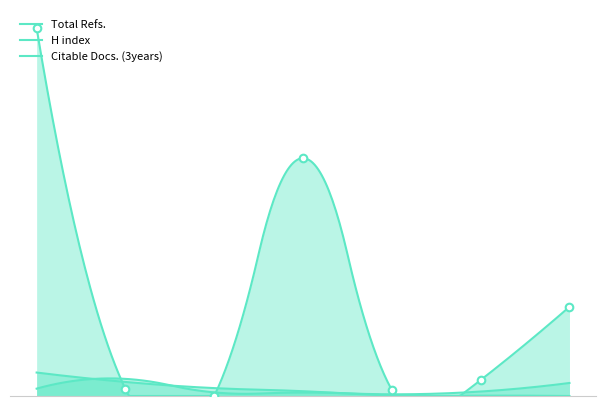

At which category is the sum across all series the highest?

1